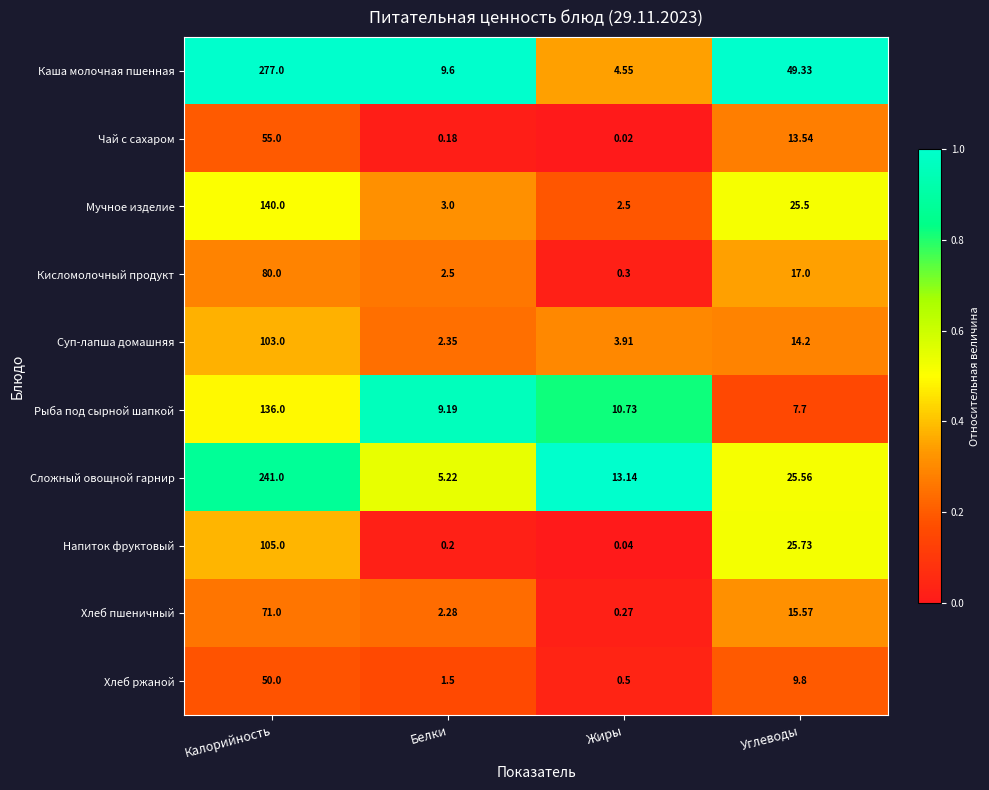

Which label corresponds to the smallest value in the chart?

Жиры